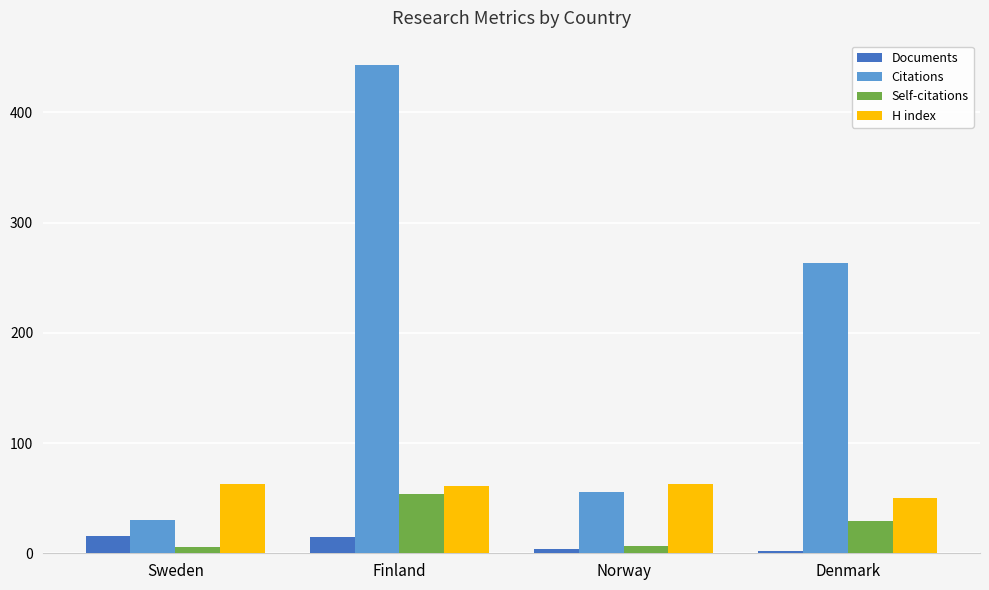

List the series in order of their peak value, lowest first.

Documents, Self-citations, H index, Citations